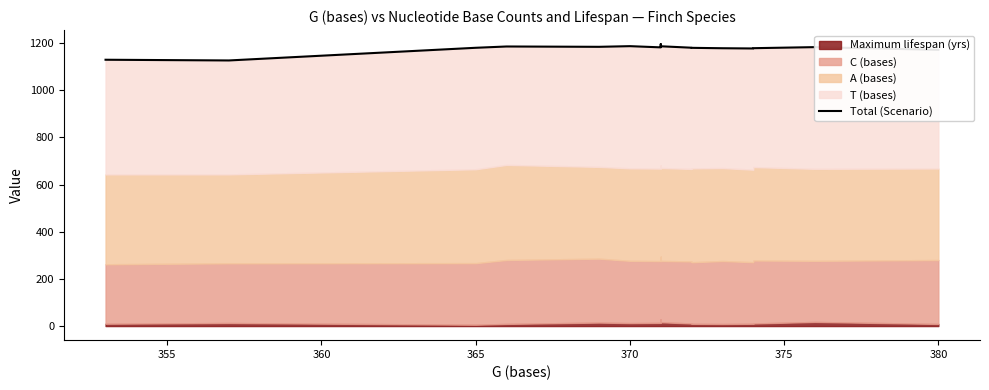

The chart shows a value of 505.8 at 10. True or false?

False